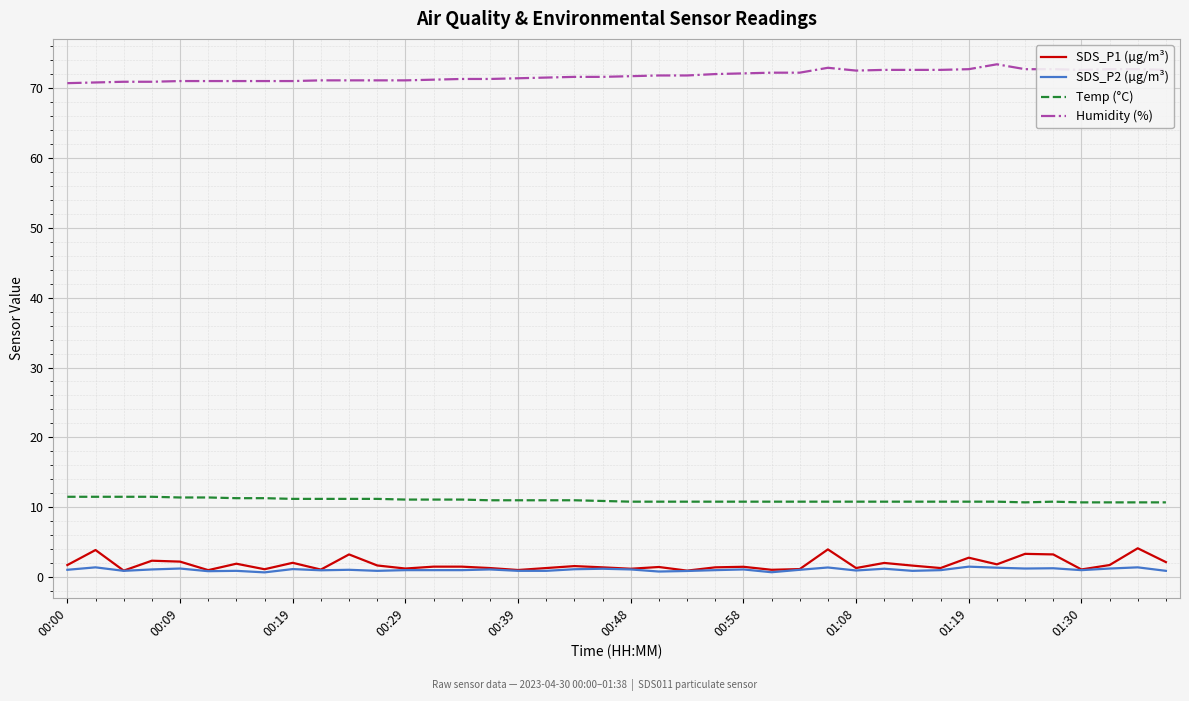

True or false: Temp (°C) and SDS_P1 (µg/m³) intersect in this chart.

False